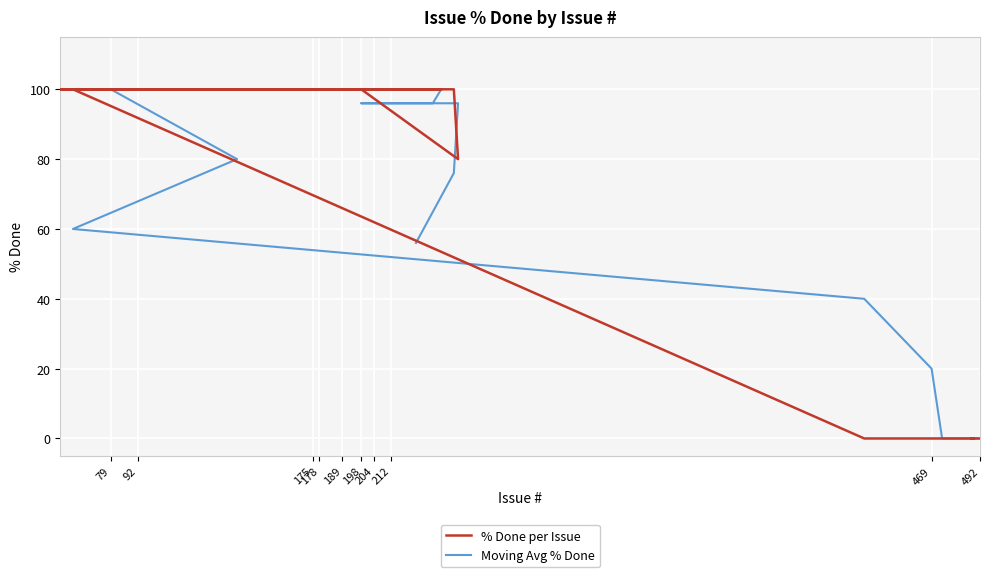

At how many categories does at least one series exceed 64?

34